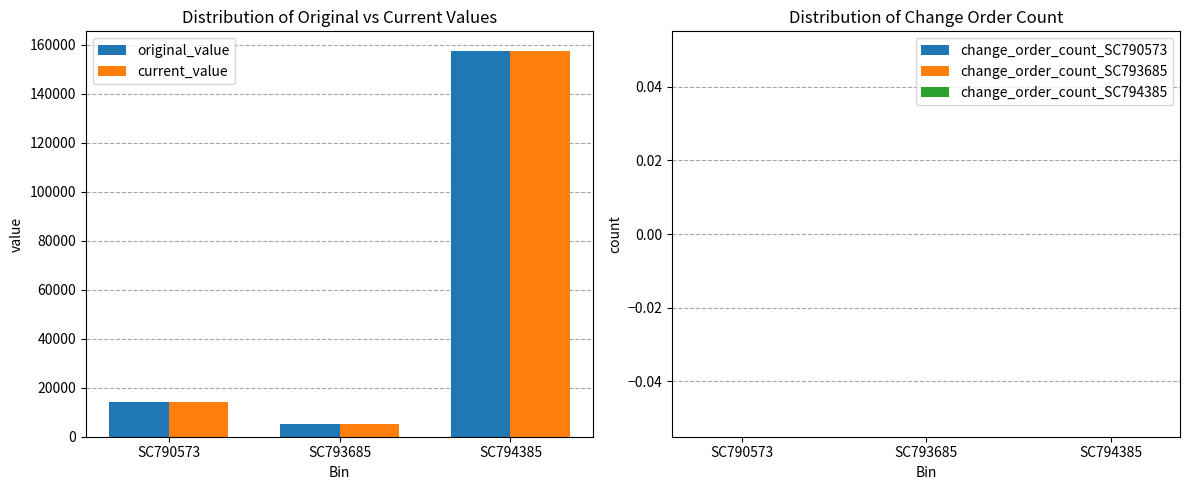

What is the maximum value for original_value?

157500.0